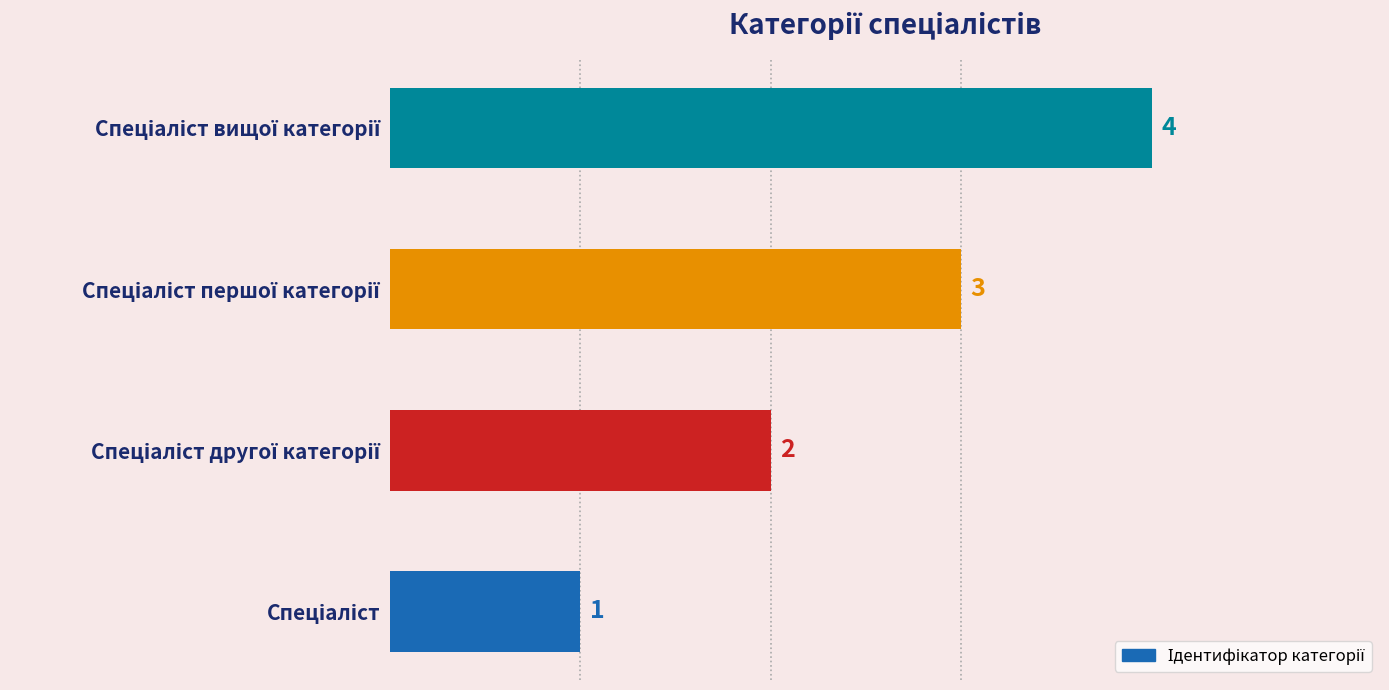

How many values are between 2 and 4?

3